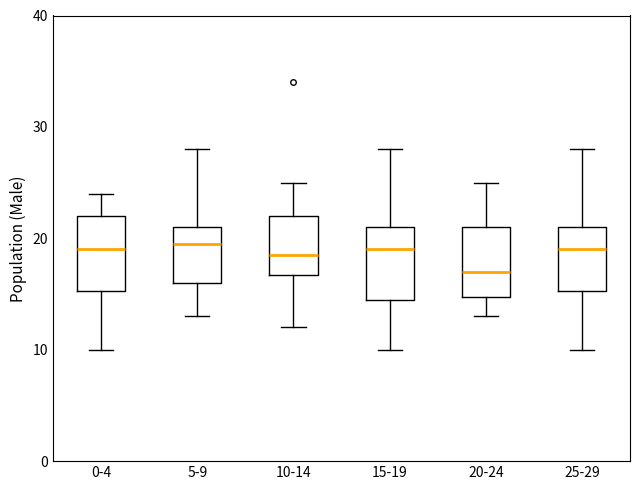

Which box has the lowest median line?

20-24